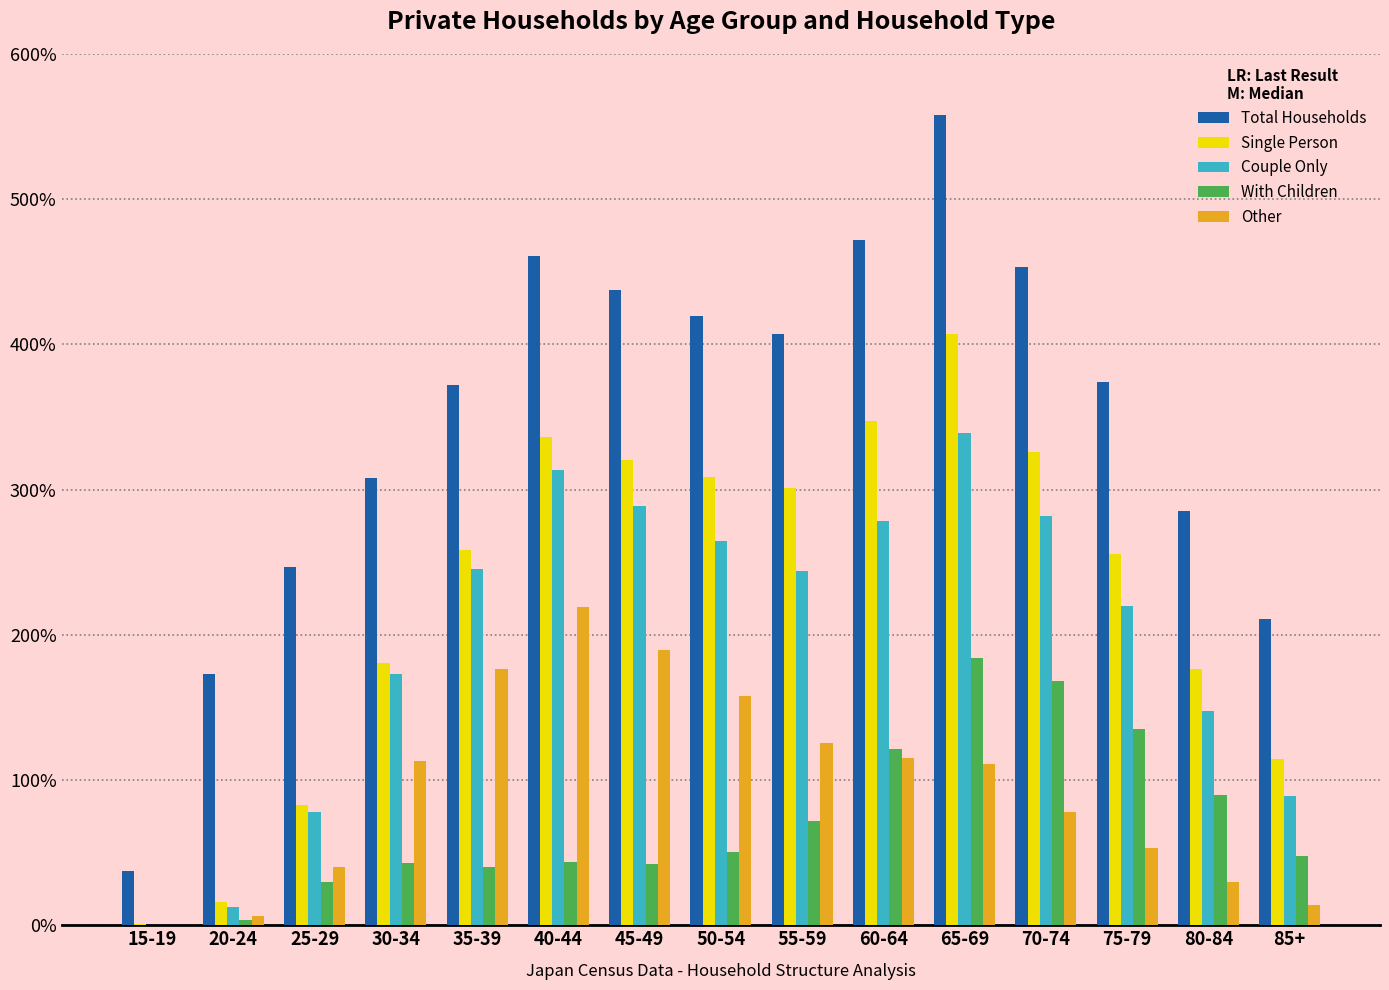

Is the value of With Children at 60-64 greater than the value of Other at 45-49?

No